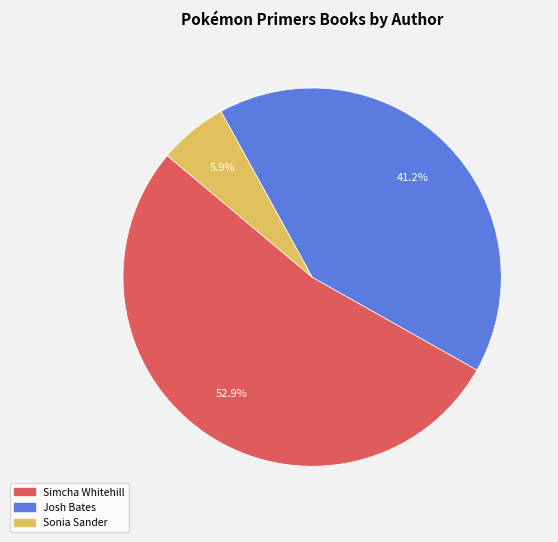

The Simcha Whitehill slice represents 53% of the pie. True or false?

True